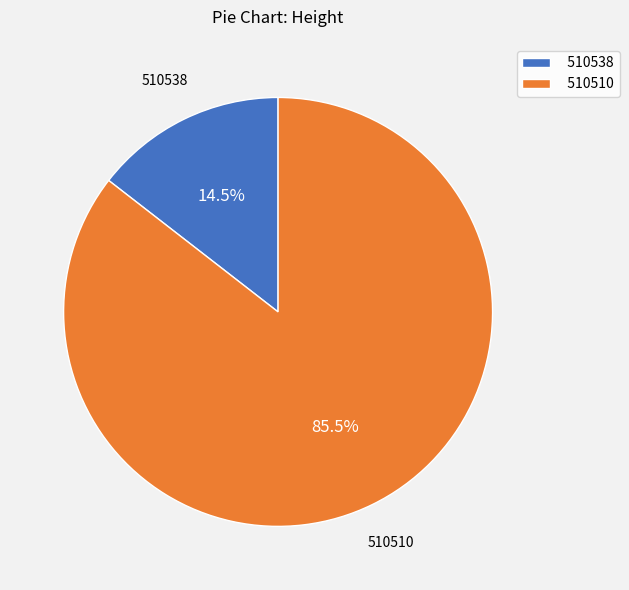

To the nearest percent, what is the difference between the largest and smallest slice percentages?

71%